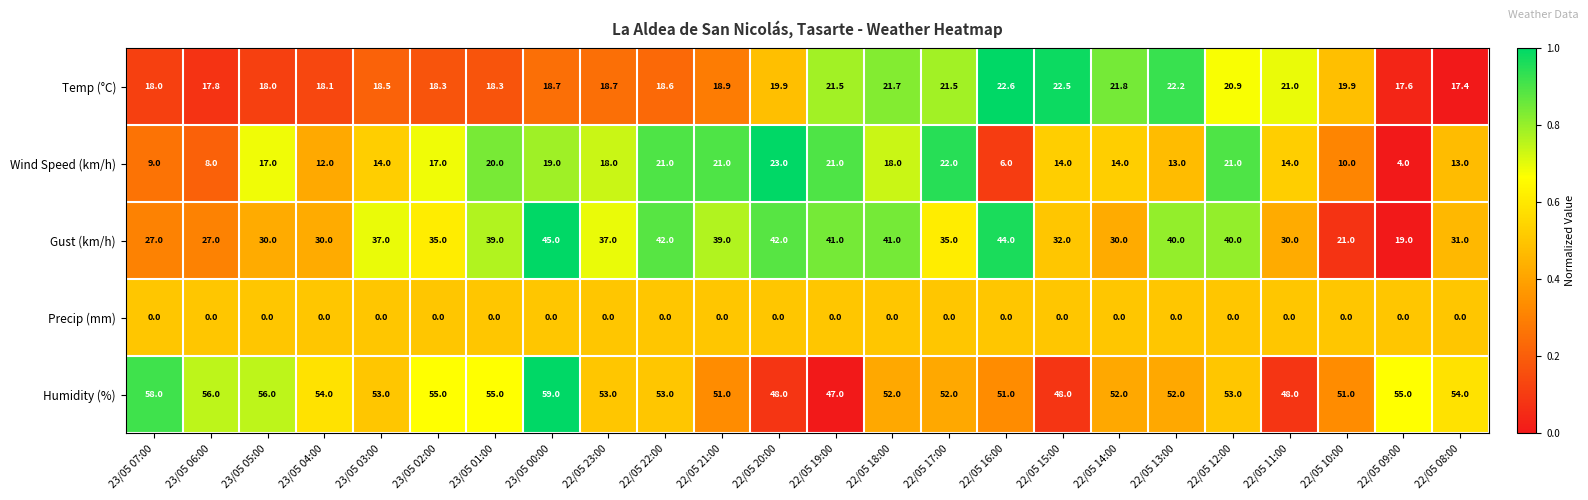

How many values in the Wind Speed (km/h) series are below 17?

12